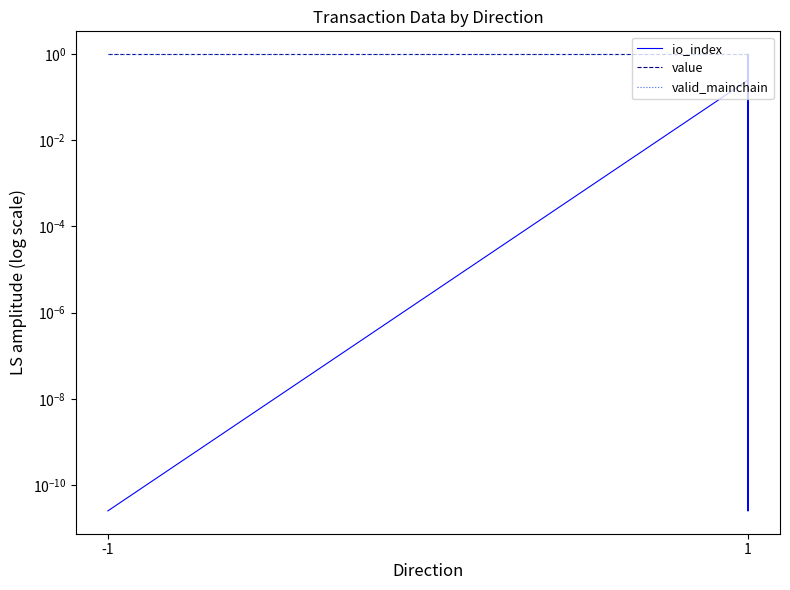

What is the value of the valid_mainchain point at the 6th from the left?

1.0